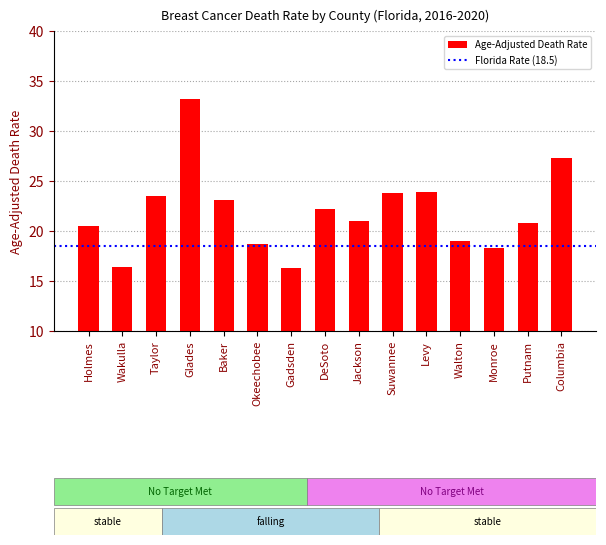

Between Putnam and Levy, which is larger?

Levy